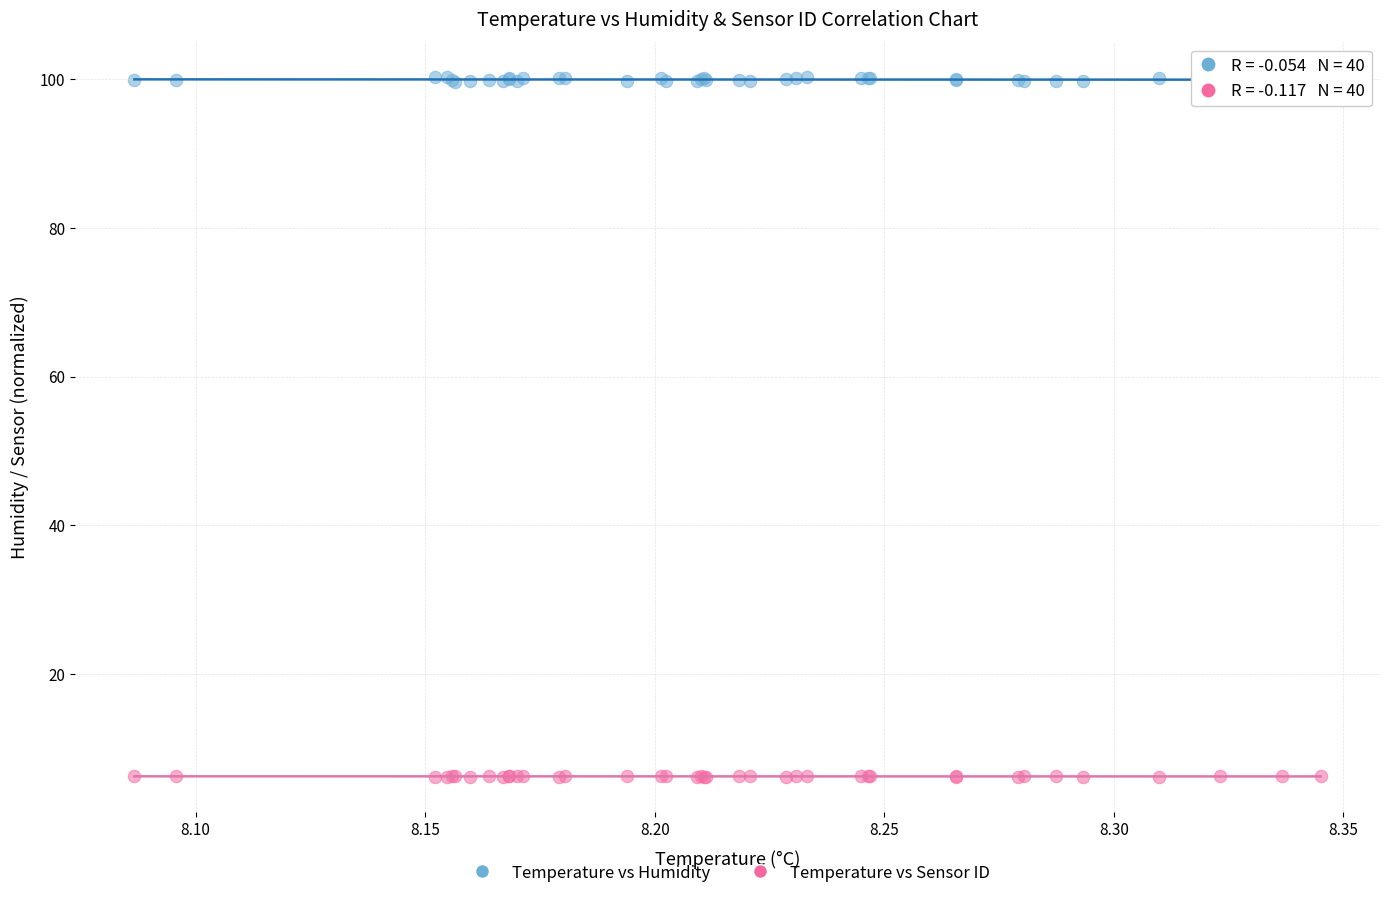

What is the X range (max minus min) for the scatter plot?

0.3